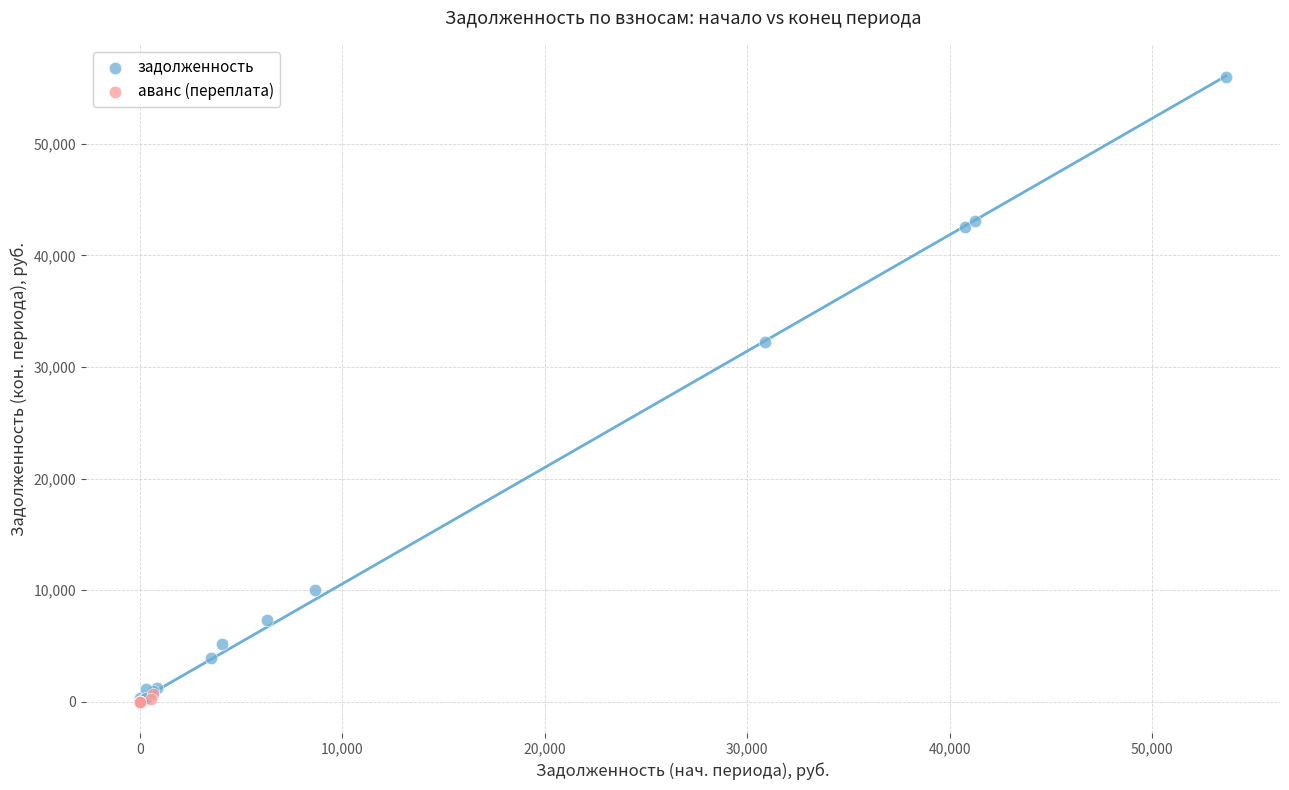

Which series has the widest spread of Y values?

задолженность